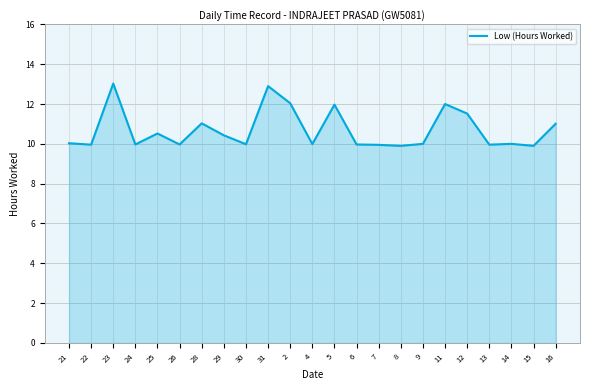

Is it true that the value at 23 is 5.6?

False